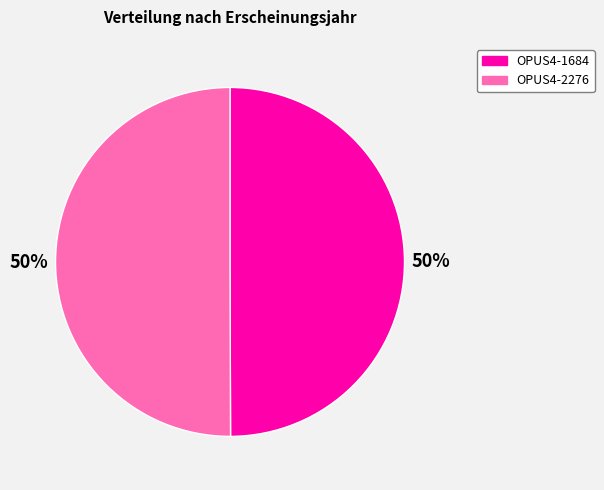

What percentage is the OPUS4-2276 slice, to the nearest percent?

50%